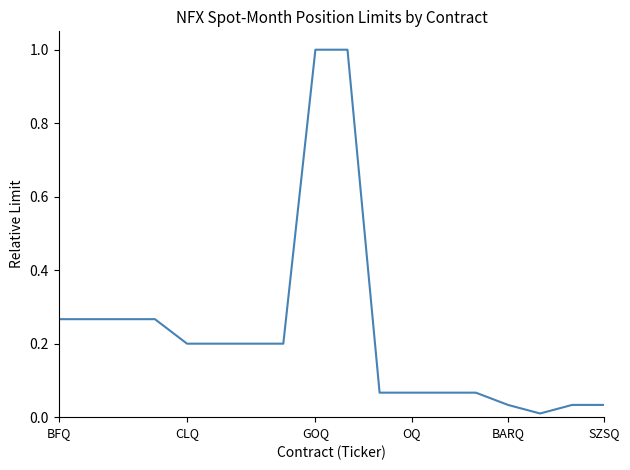

What is the difference between the maximum and minimum values?

1.0